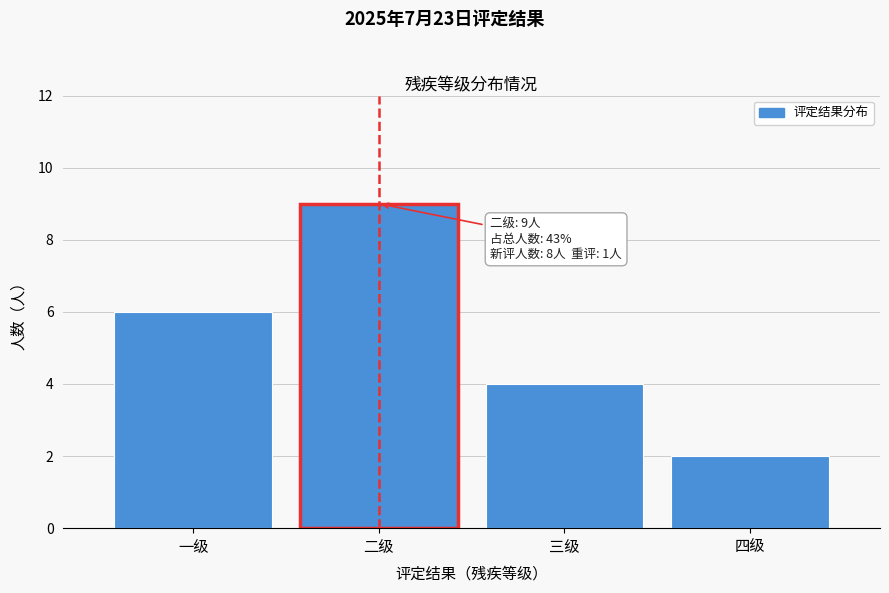

Reading right to left, extract all data points from this chart.

2	4	9	6